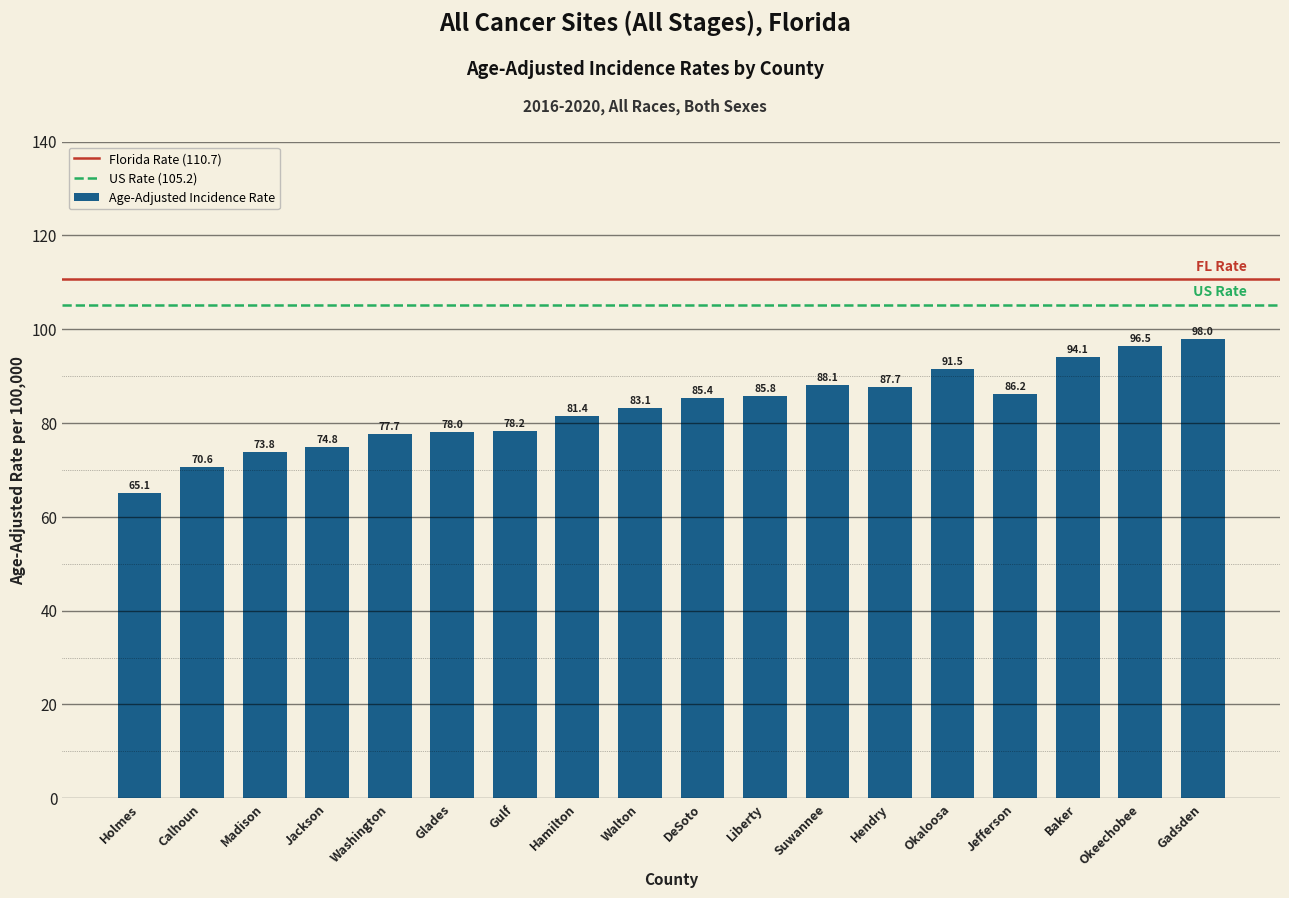

What is the approximate value at Washington?

77.7